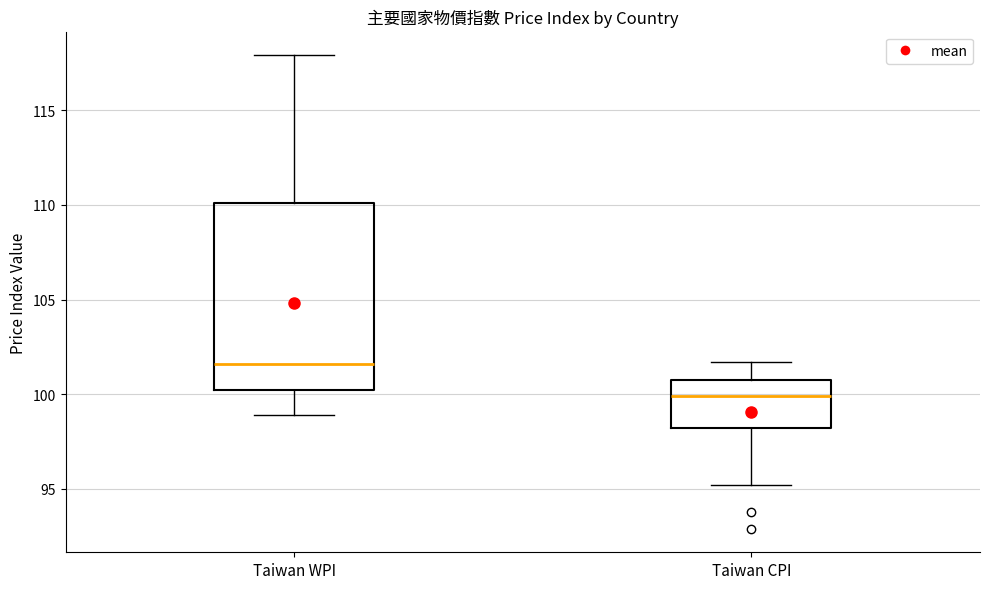

Which box is the tallest, from its lower edge to its upper edge?

Taiwan WPI